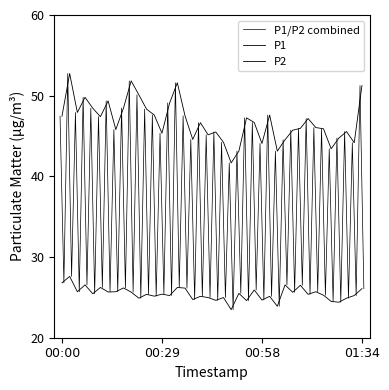

How many categories are shown in the chart?

40